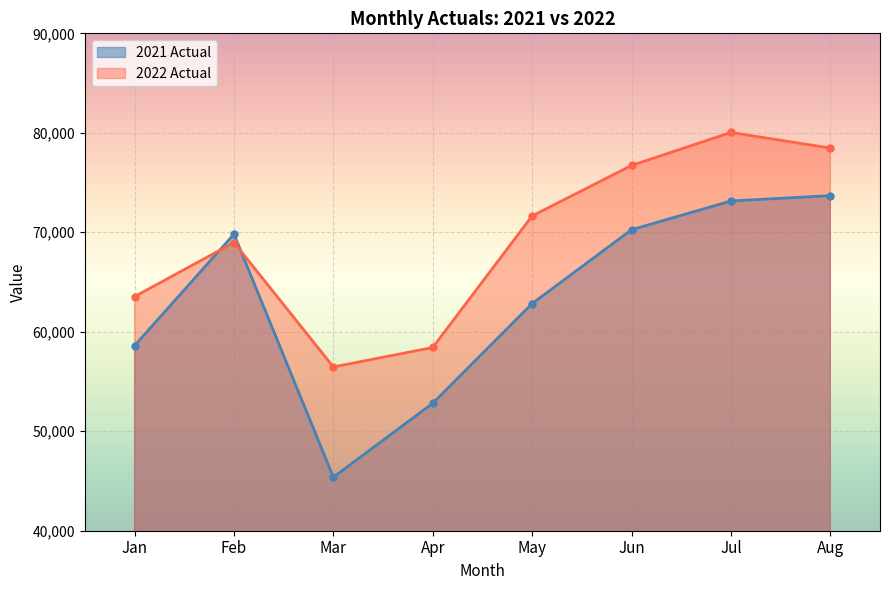

Which category has the highest value in the 2021 Actual series?

Aug